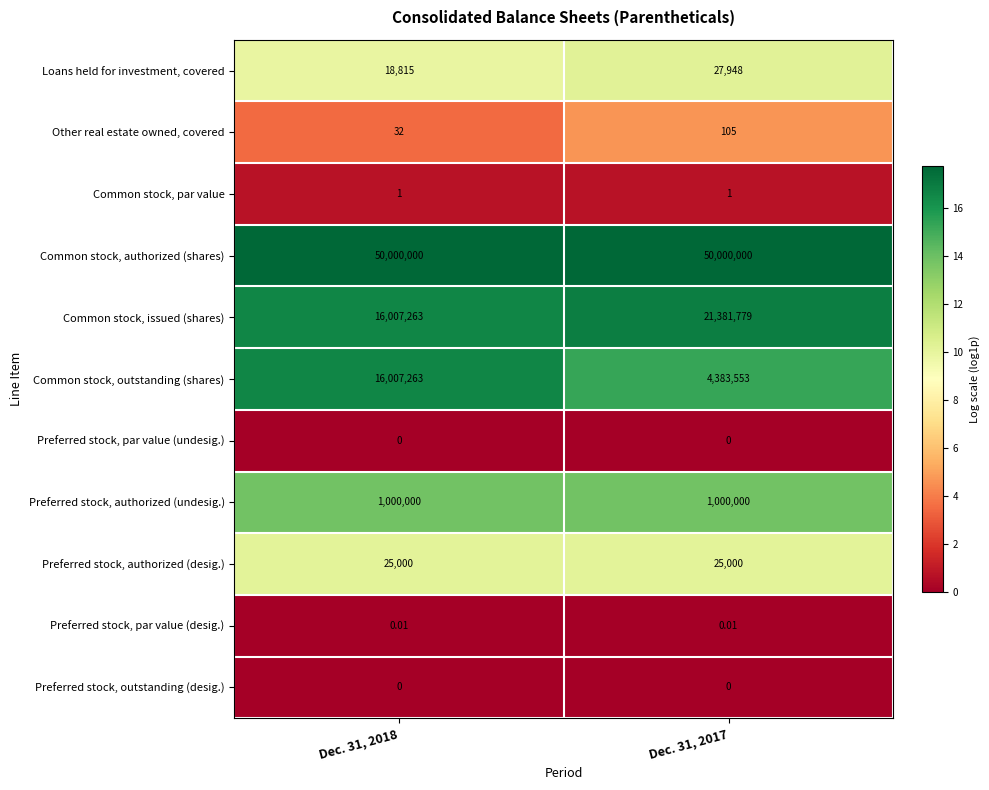

Which series has the largest total across all categories?

Common stock, authorized (shares)